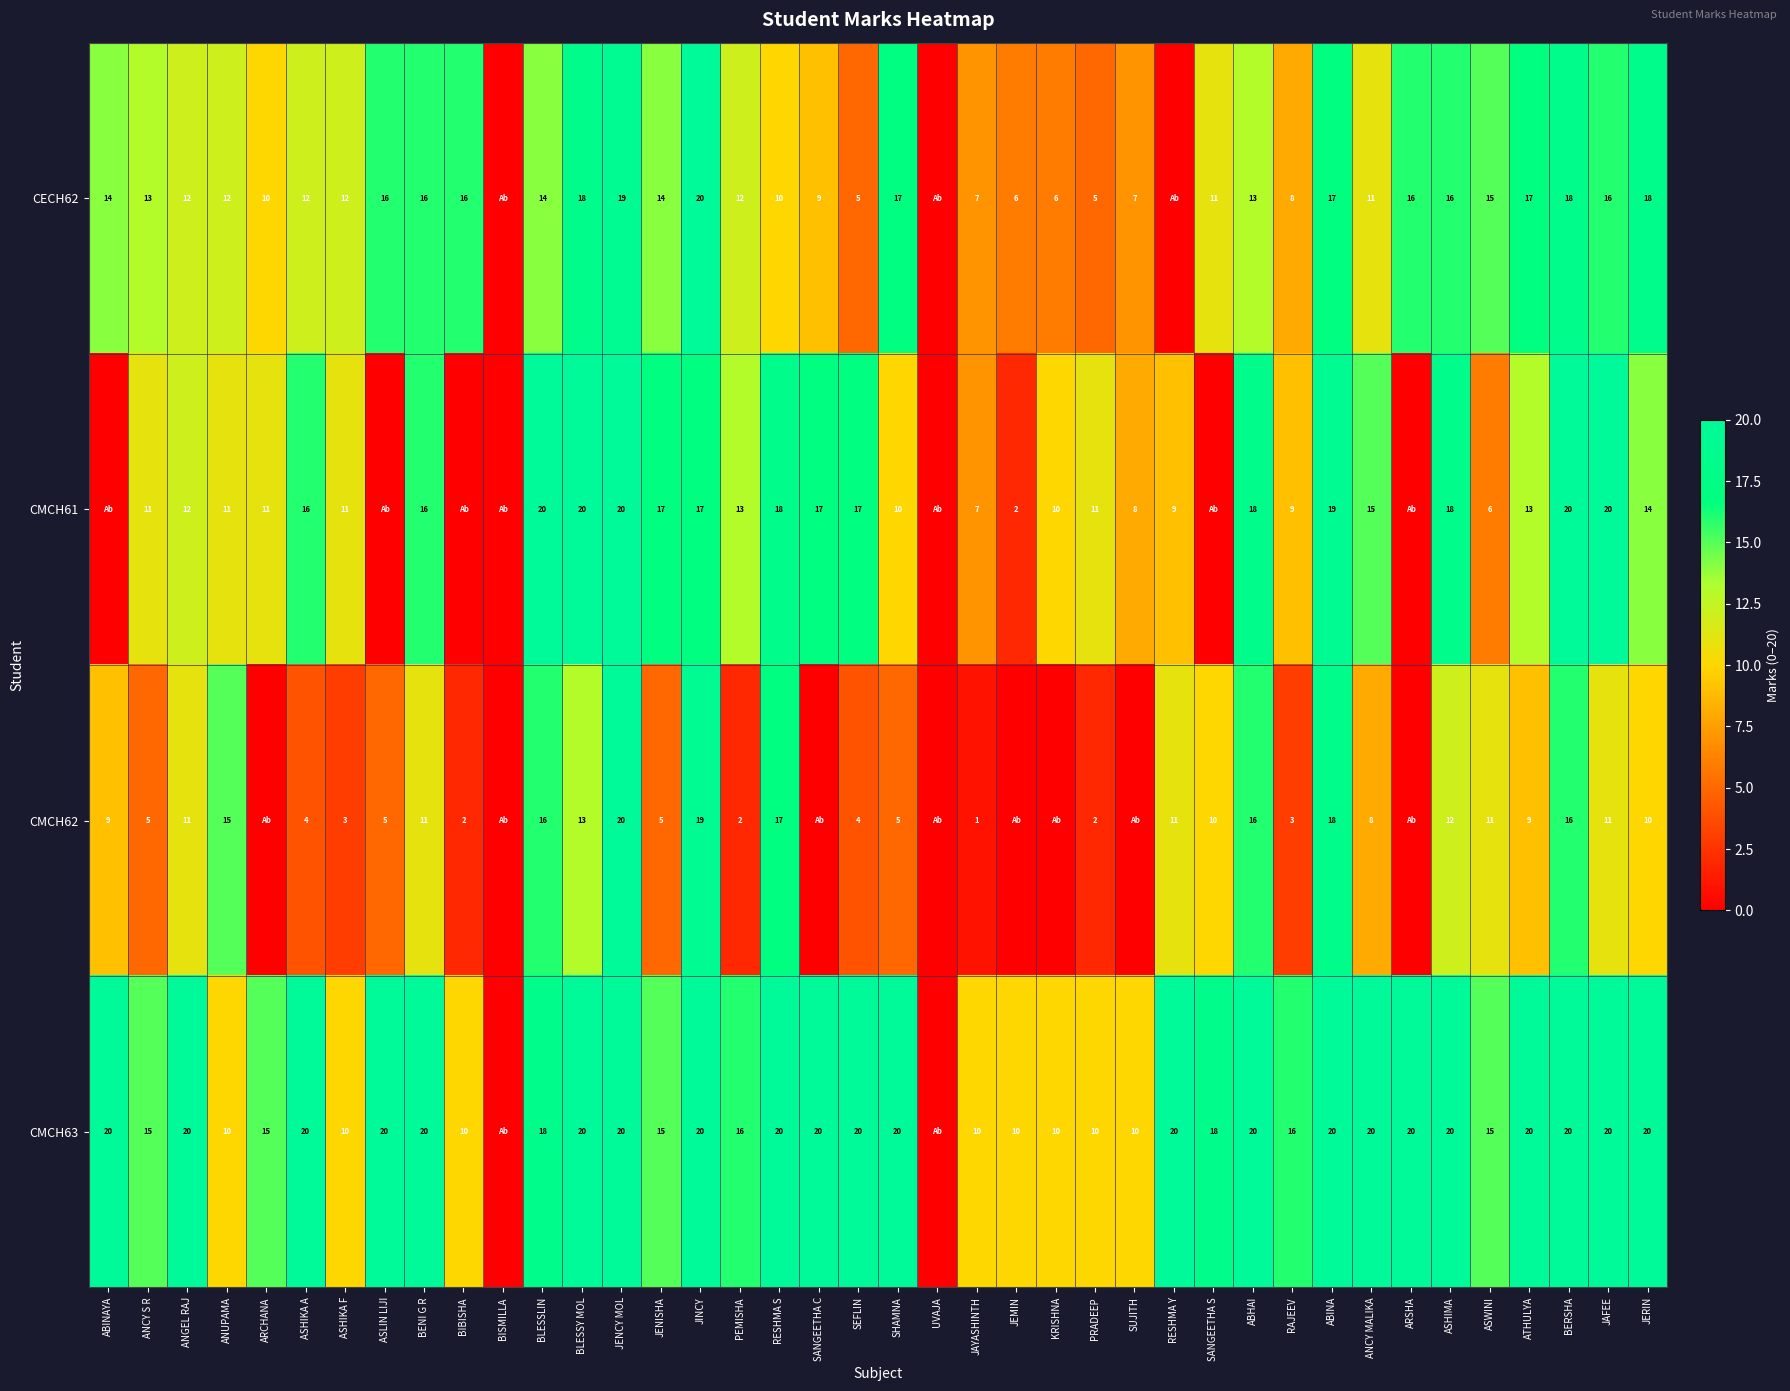

What is the sum of the CMCH61 values at JENCY MOL and KRISHNA?

30